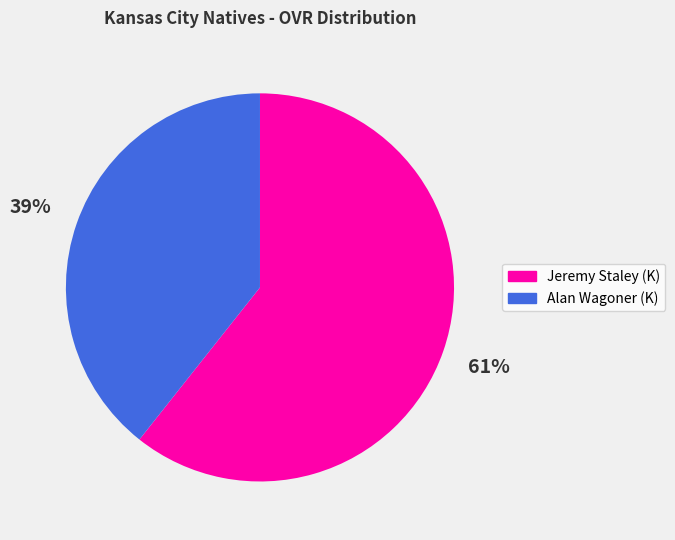

Which has a higher value, Alan Wagoner (K) or Jeremy Staley (K)?

Jeremy Staley (K)